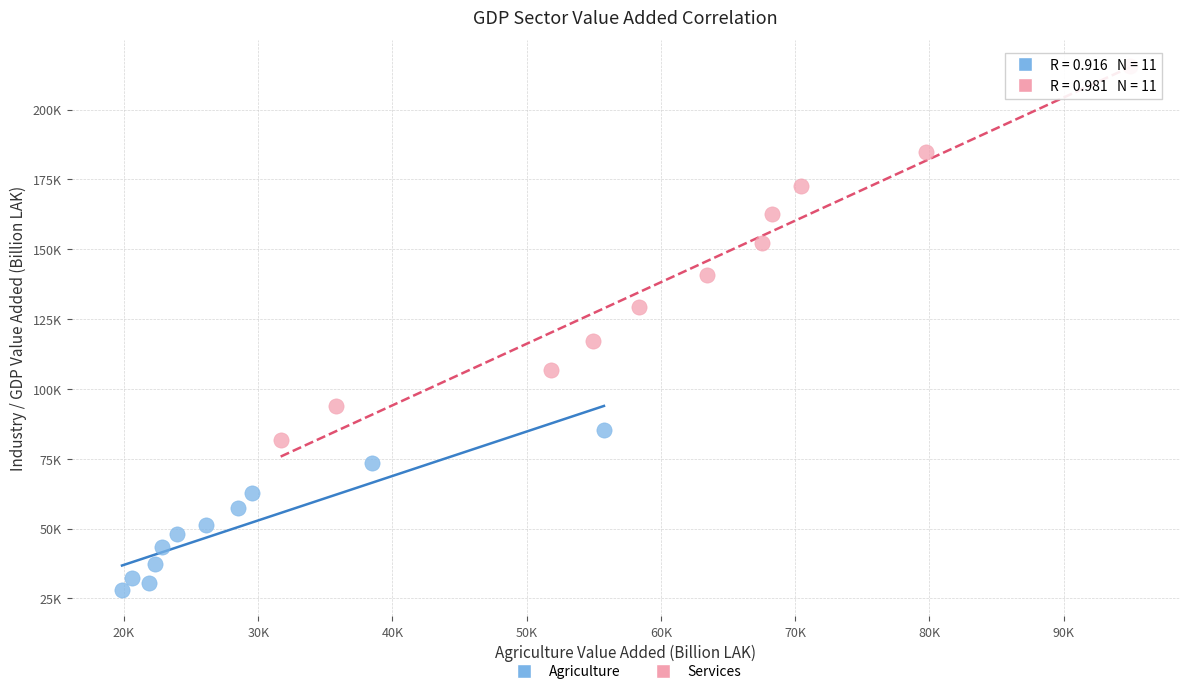

Which series has the widest spread of Y values?

Services